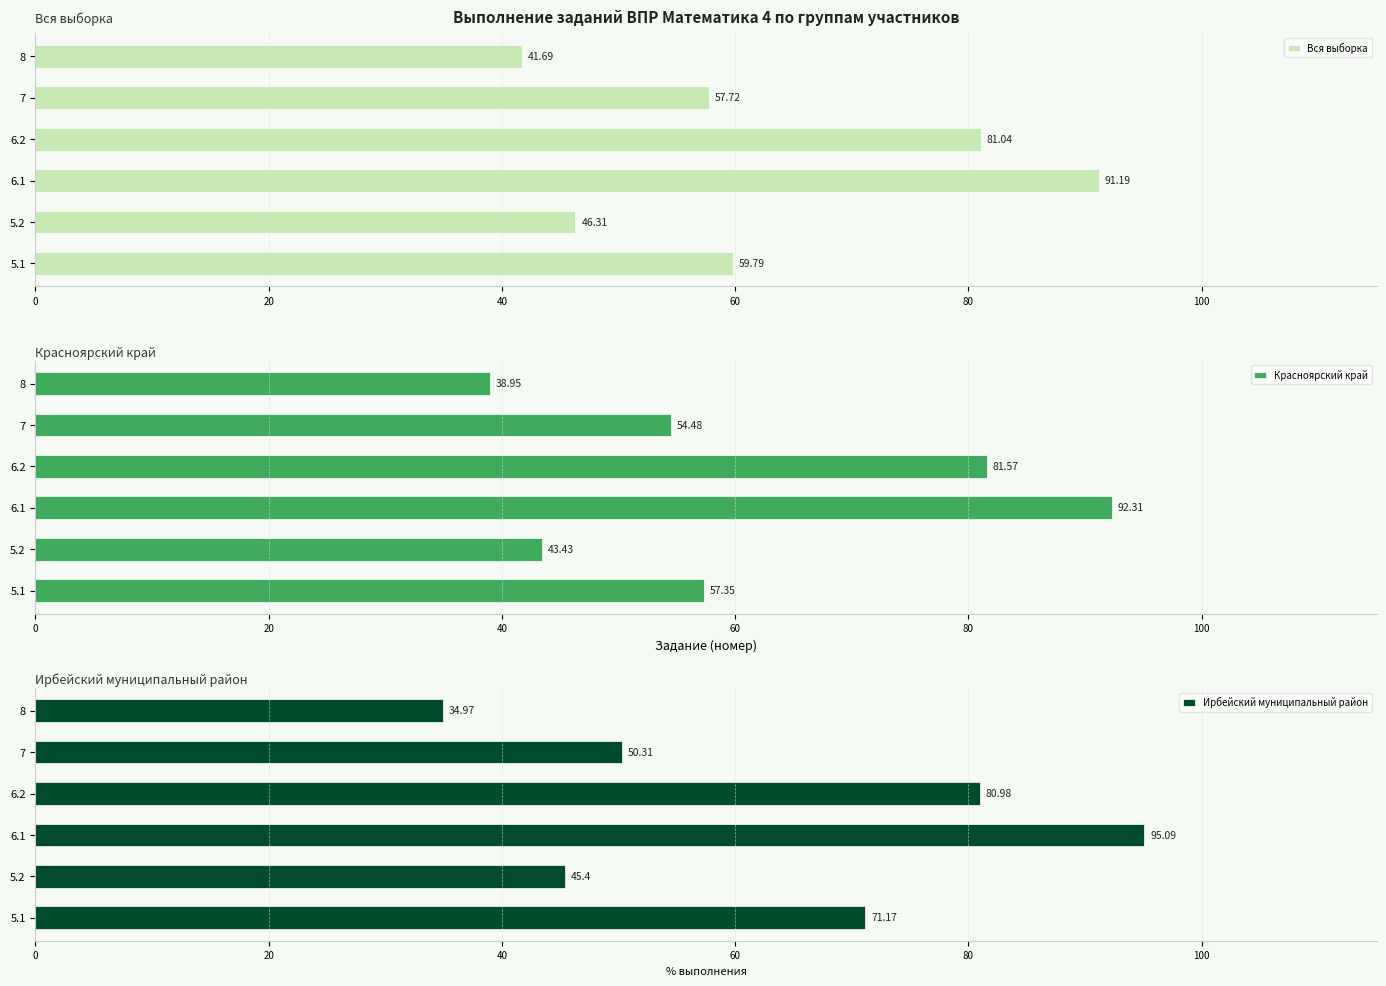

How many bars are there in total?

18